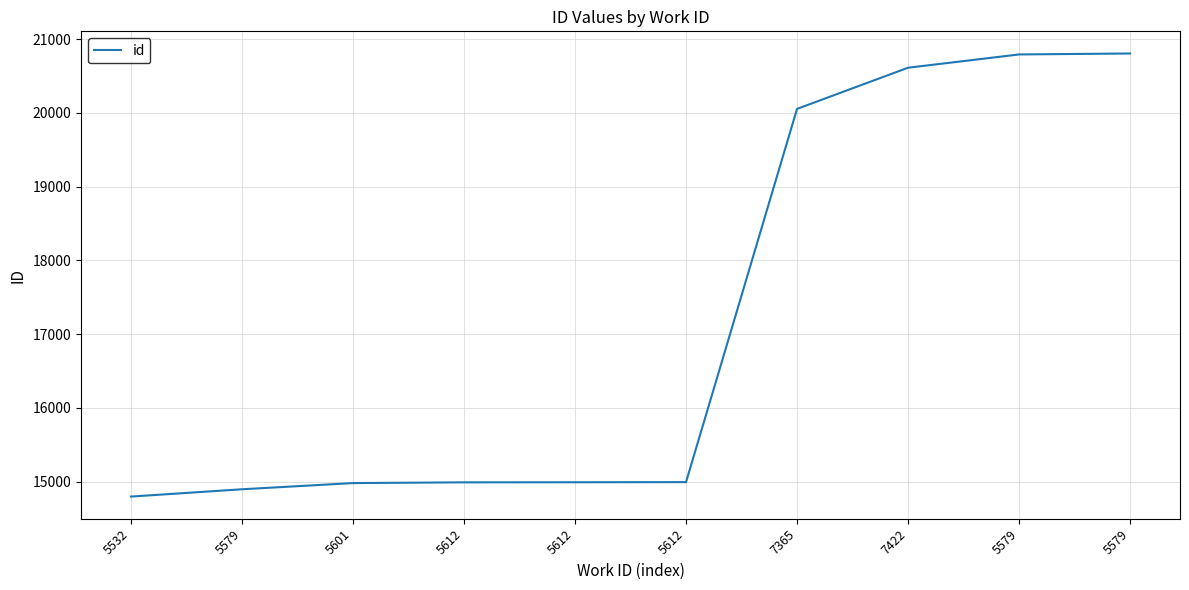

At which label does the data first exceed 14995?

7365